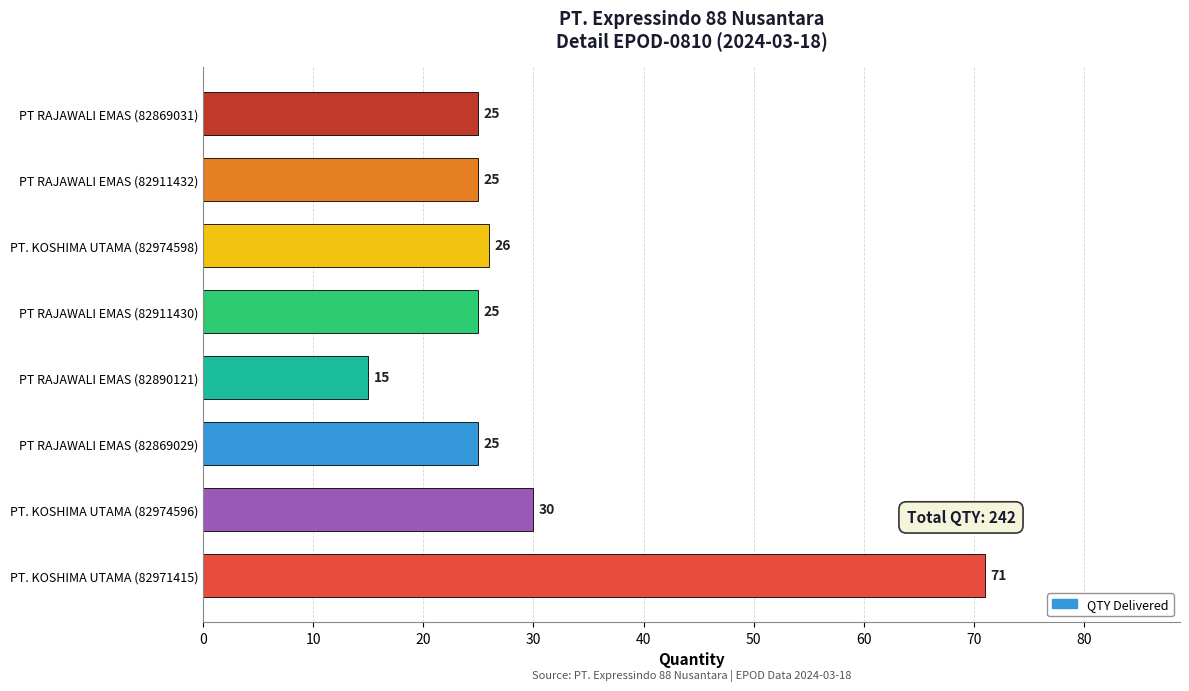

Between PT RAJAWALI EMAS (82890121) and PT RAJAWALI EMAS (82911432), which is larger?

PT RAJAWALI EMAS (82911432)